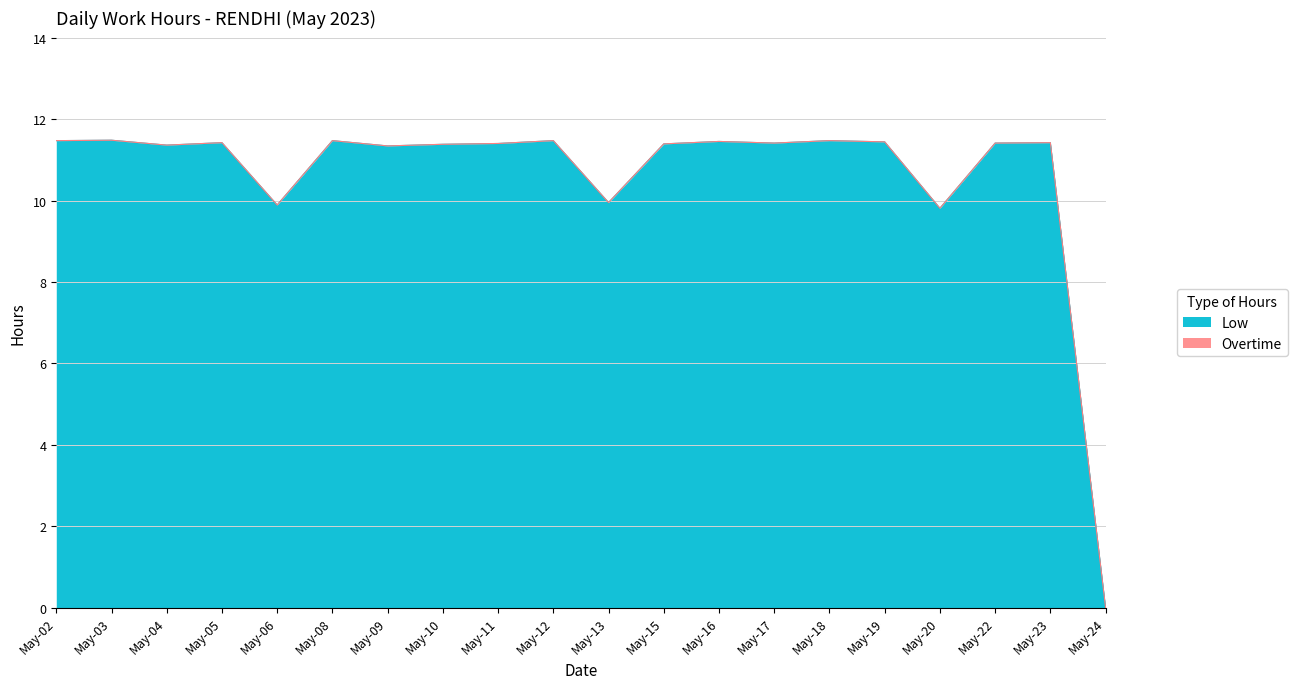

How many positive values are there?

19